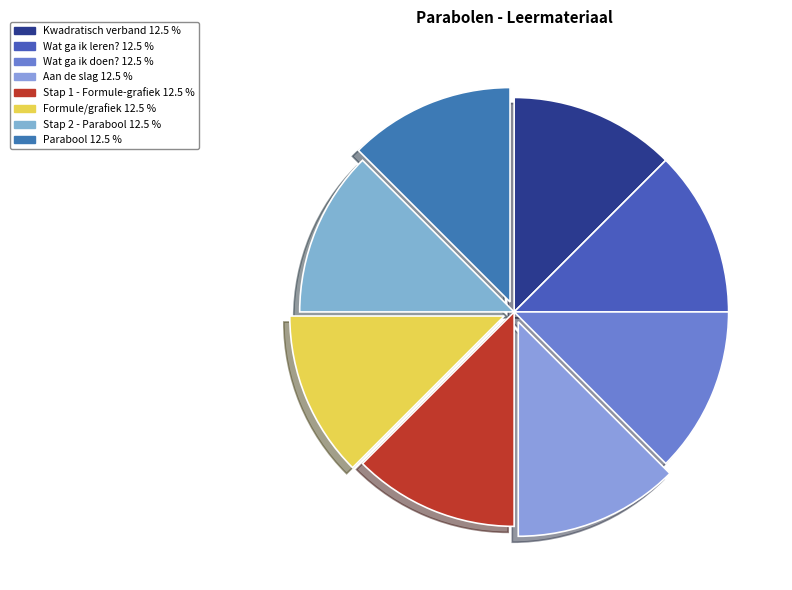

Which slice is the largest?

Parabool